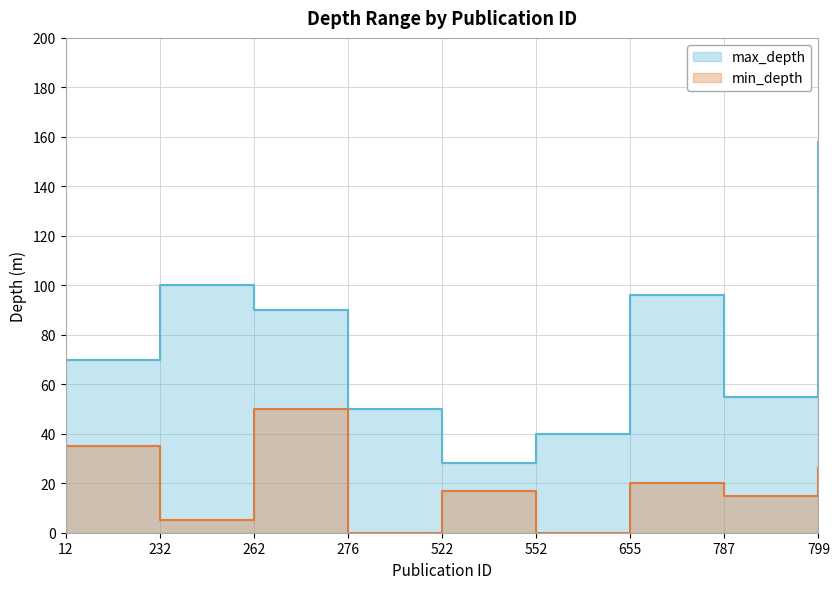

The value of min_depth at 522 is 11. True or false?

False